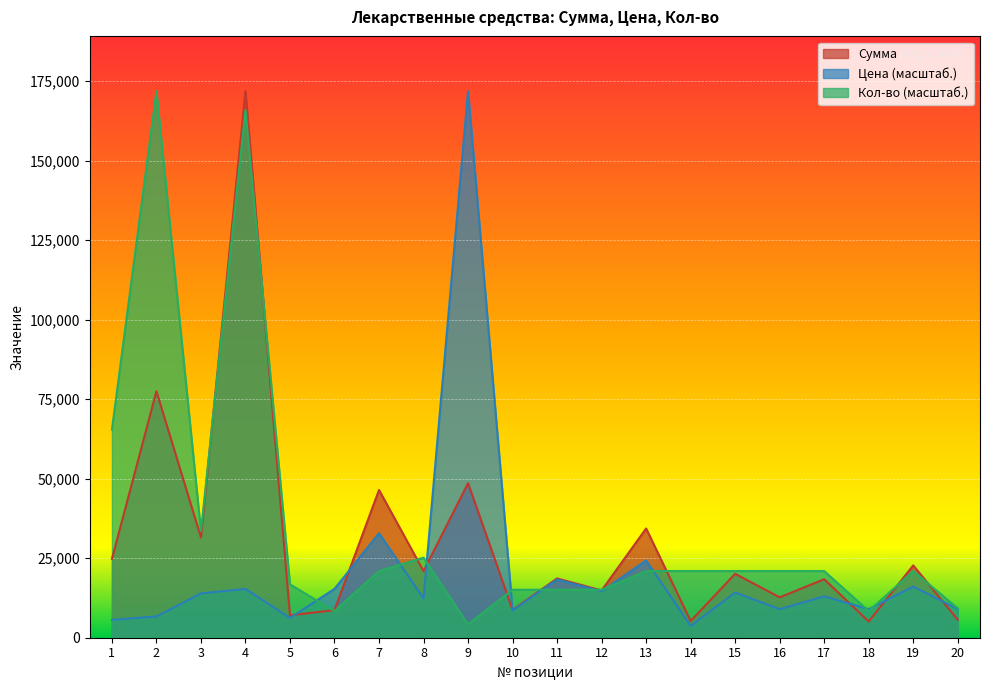

In Кол-во, how many points are higher than both neighbors (excluding endpoints)?

4